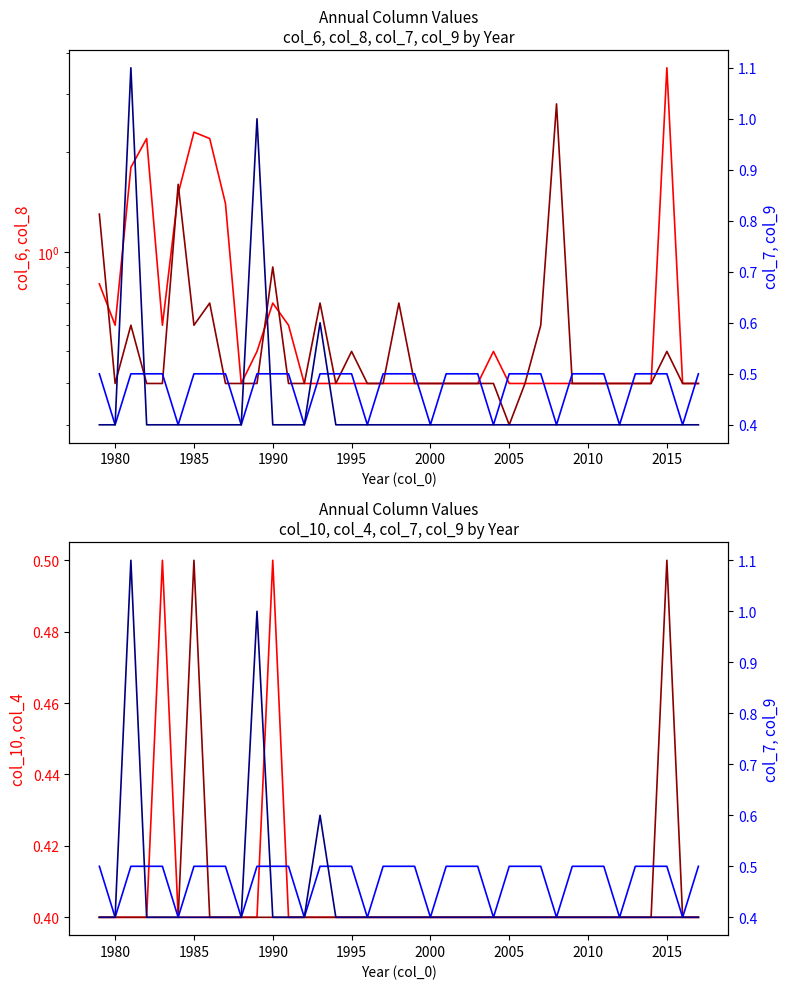

How many col_9 values are between 0 and 1?

38